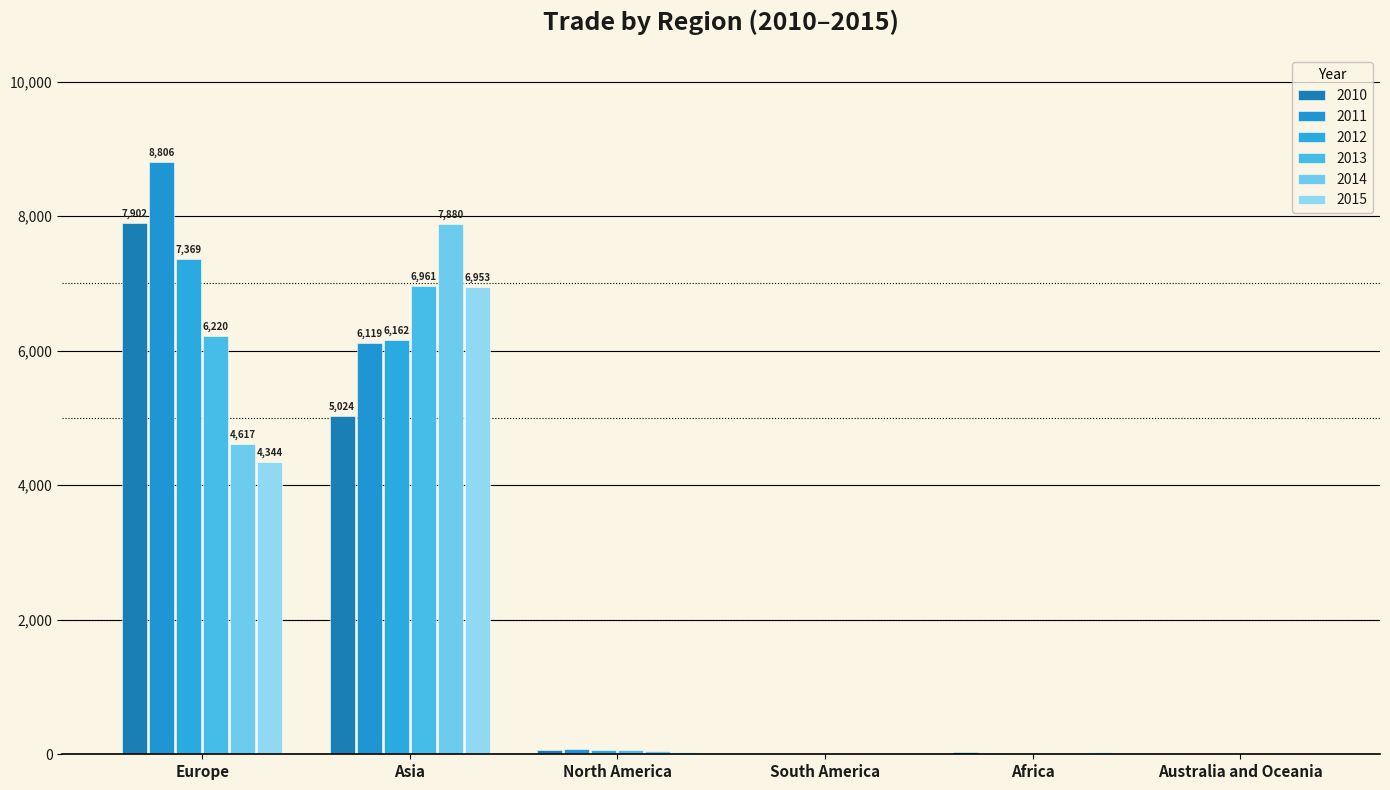

How many data points in 2011 are above 79?

3